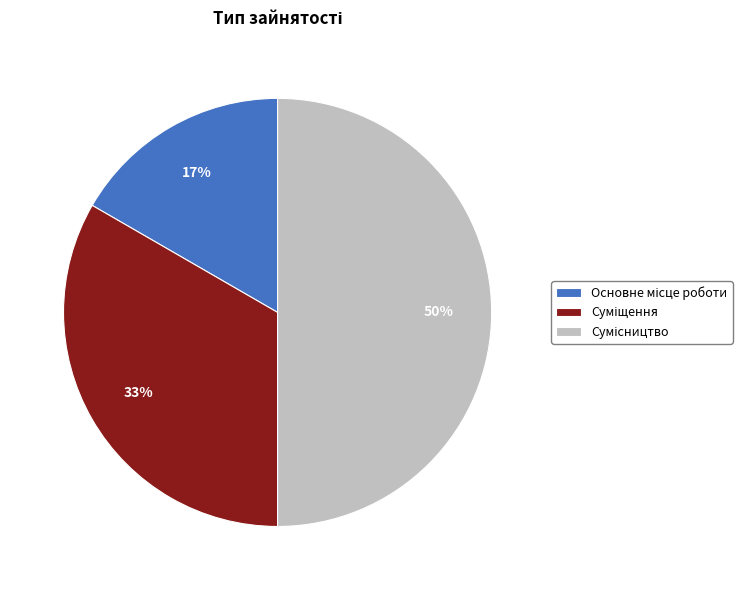

To the nearest percent, what is the average slice percentage?

33%